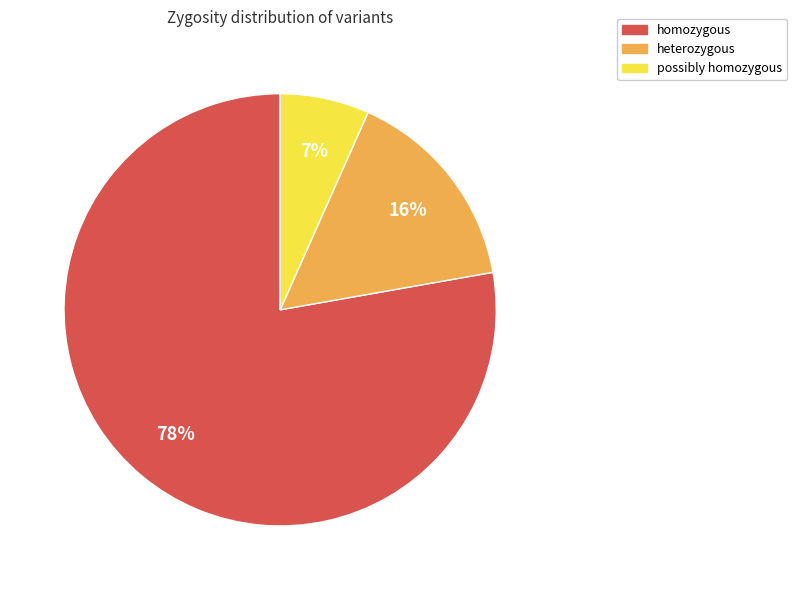

True or false: possibly homozygous accounts for 7% of the total.

True